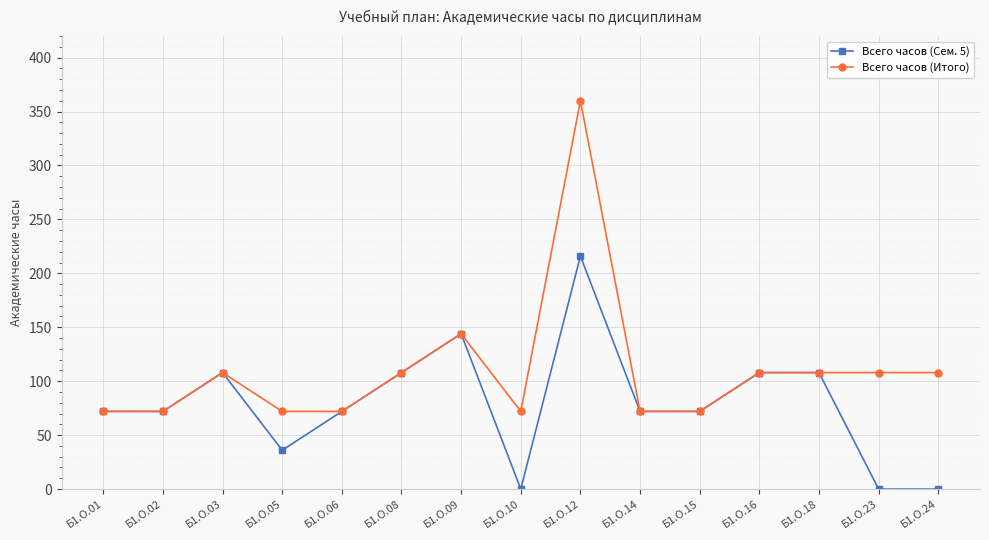

How many distinct data groups are displayed?

2